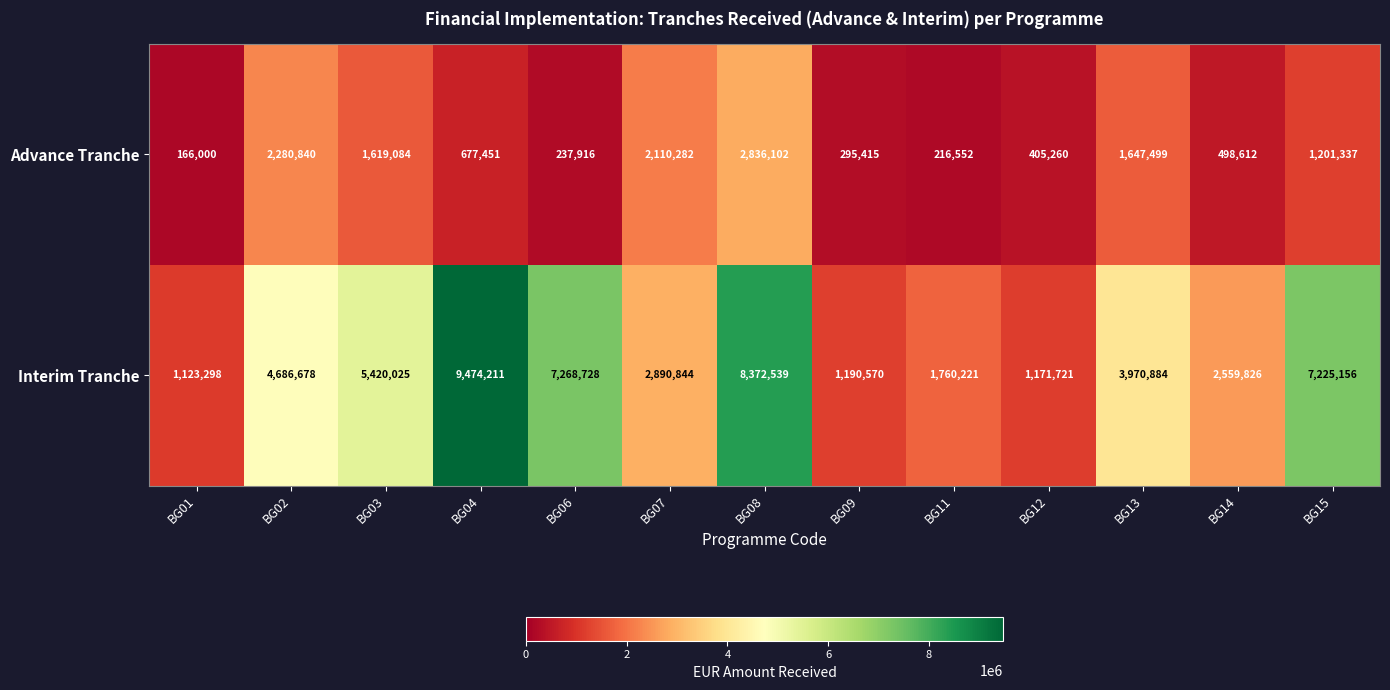

Where is Interim Tranche nearest to the value 5298754?

BG03